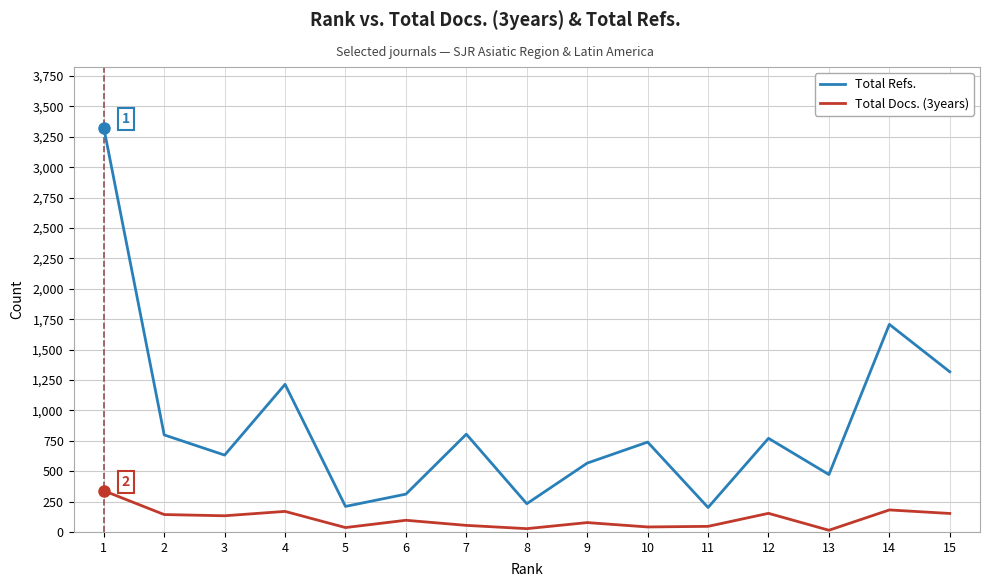

At which category is the sum across all series the highest?

1